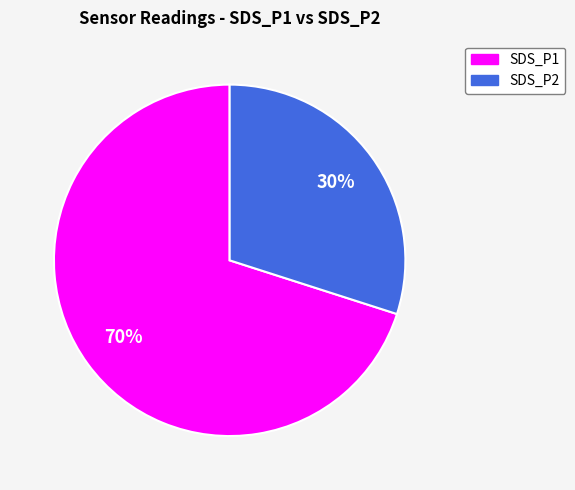

What is the ratio of the value at SDS_P2 to the value at SDS_P1?

0.4